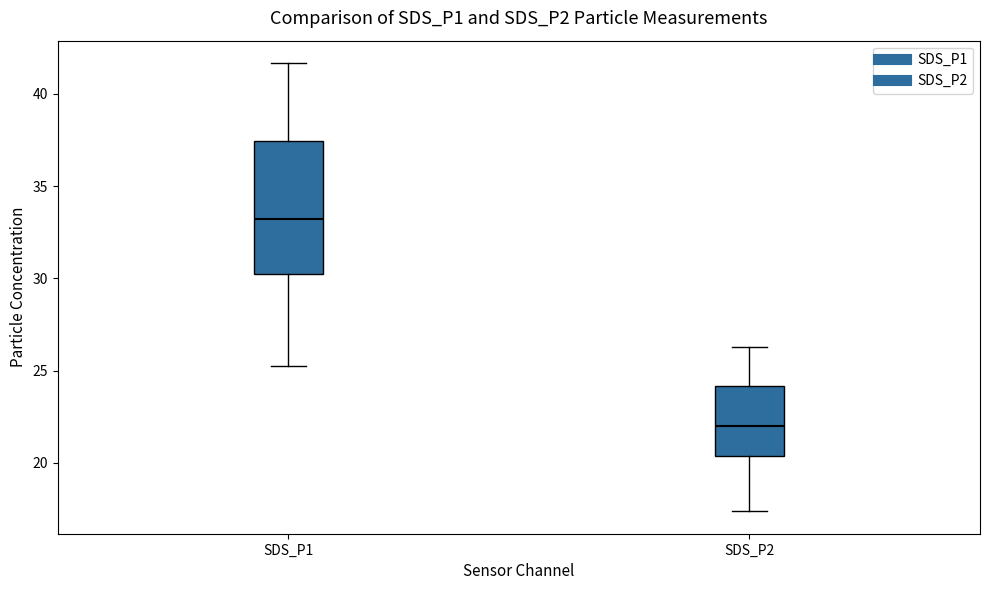

Reading left to right, transcribe this box plot: for each box, give where its median line is, the range the box spans, and where its two whiskers end, as read against the y-axis. The values are not printed on the chart, so give them approximately, as read against the axis.

SDS_P1: median 33.0, box 30.0 to 37.5, whiskers 25.0 to 41.5
SDS_P2: median 22.0, box 20.5 to 24.0, whiskers 17.5 to 26.5